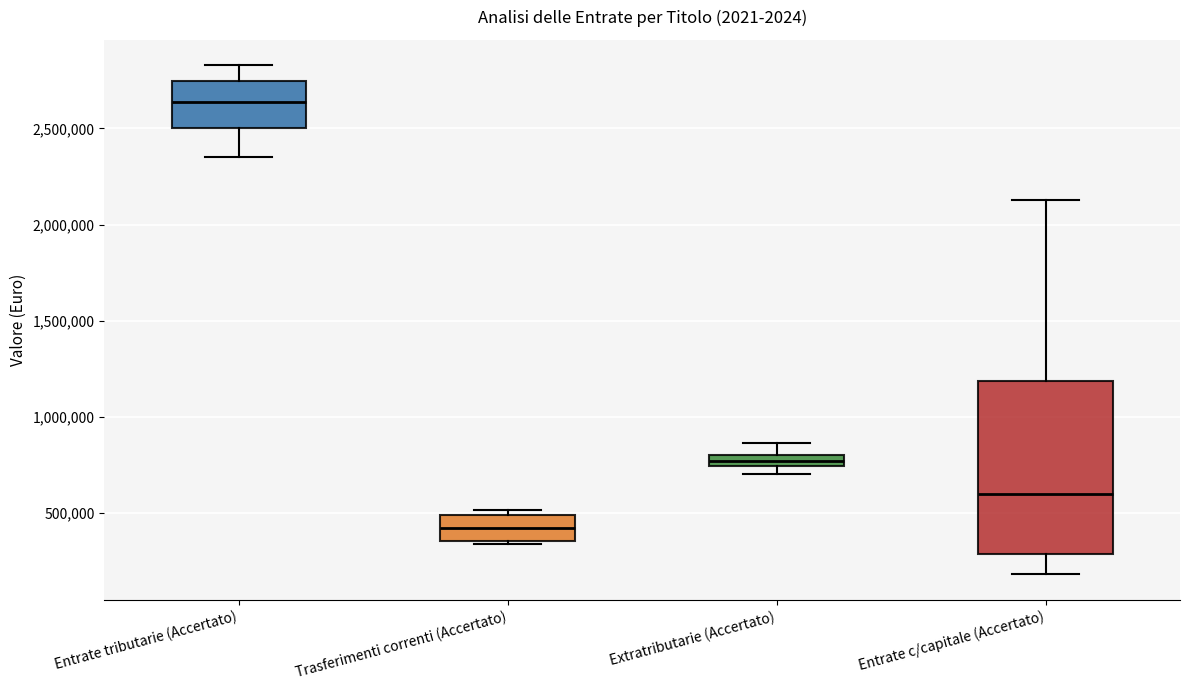

Where does the lower whisker of the box for Entrate tributarie (Accertato) end on the y-axis? The values are not printed on the chart, so give them approximately, as read against the axis.

2350000